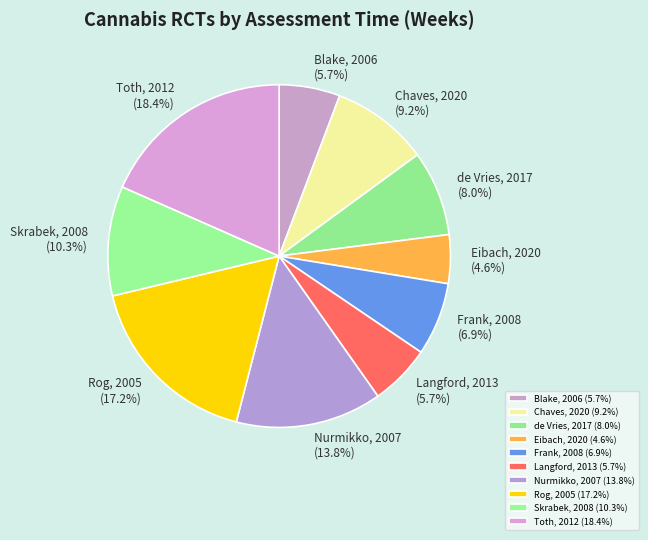

How many segments does this pie chart have?

10